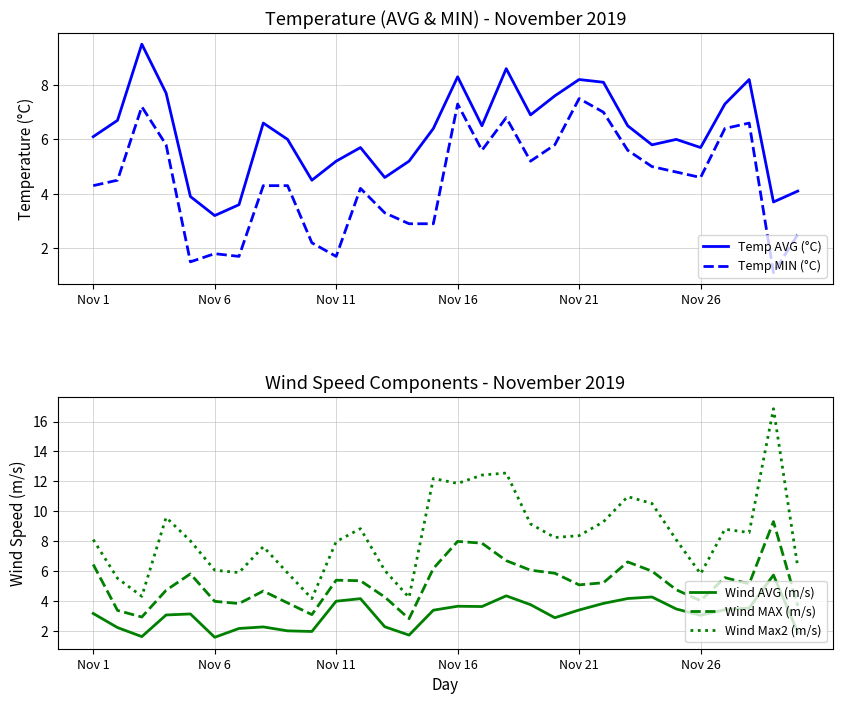

Is it true that Wind AVG (m/s) equals 3.0 at Nov 26?

True